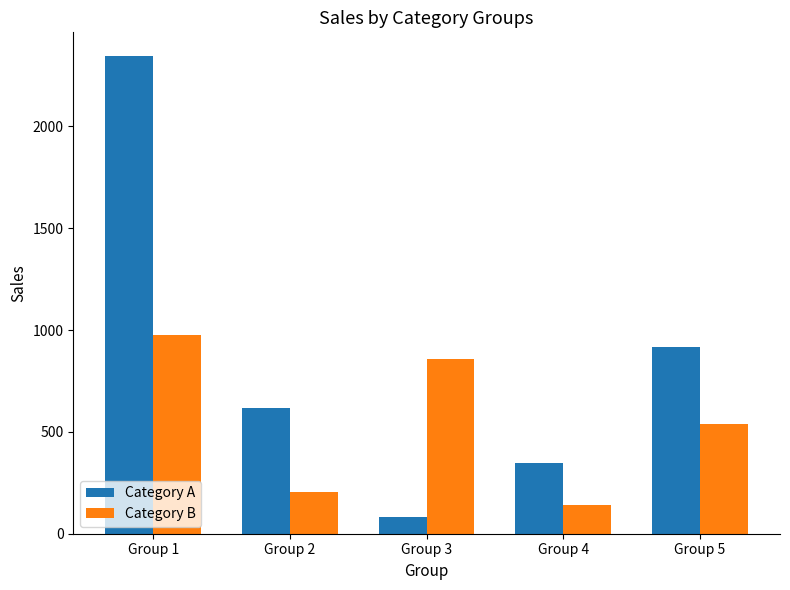

What is the total value across all series at Group 1?

3319.6